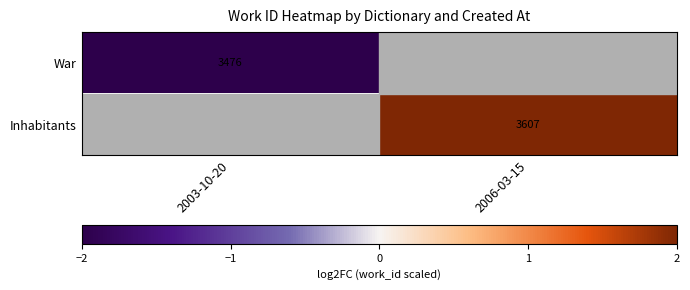

The value of Inhabitants at 2006-03-15 is 4878. True or false?

False